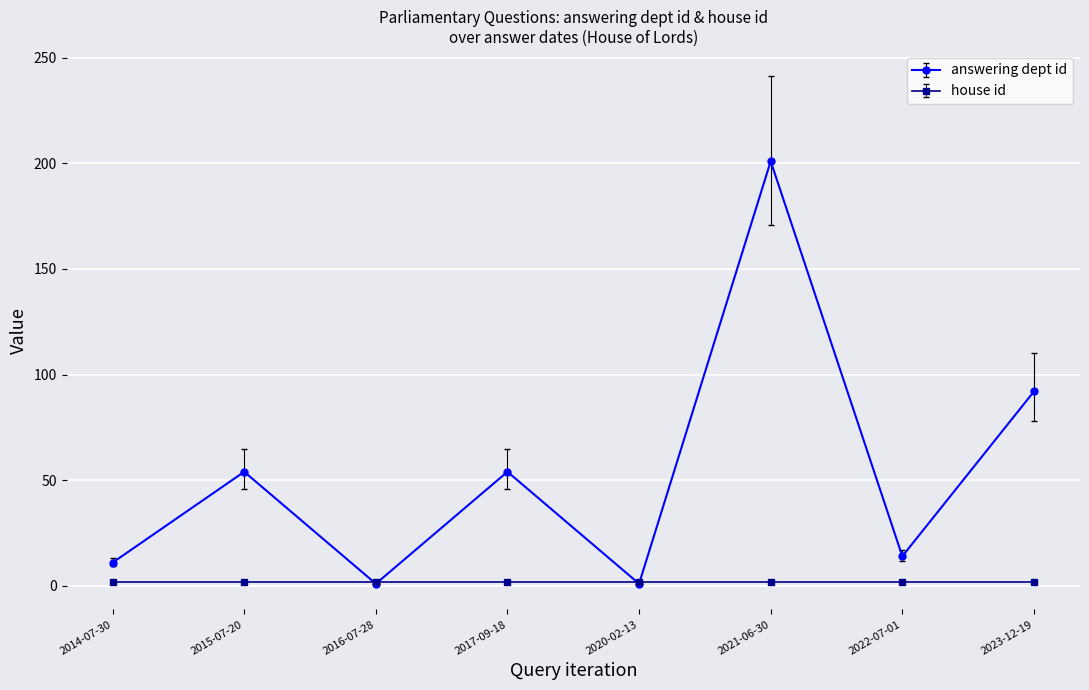

At 2015-07-20, list the series in order from largest to smallest.

answering dept id, house id